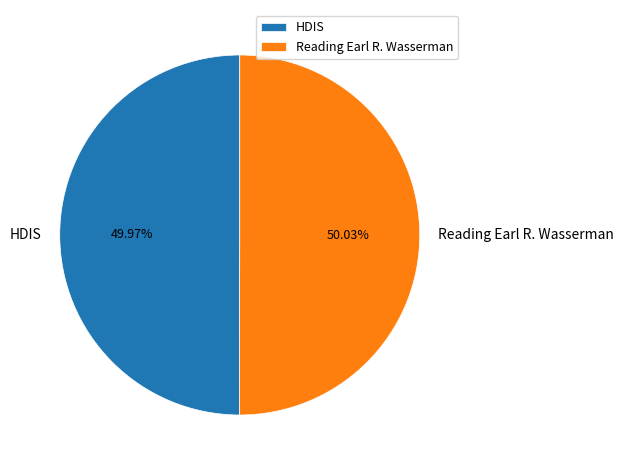

Combined, what portion of the pie is HDIS and Reading Earl R. Wasserman?

100.0%